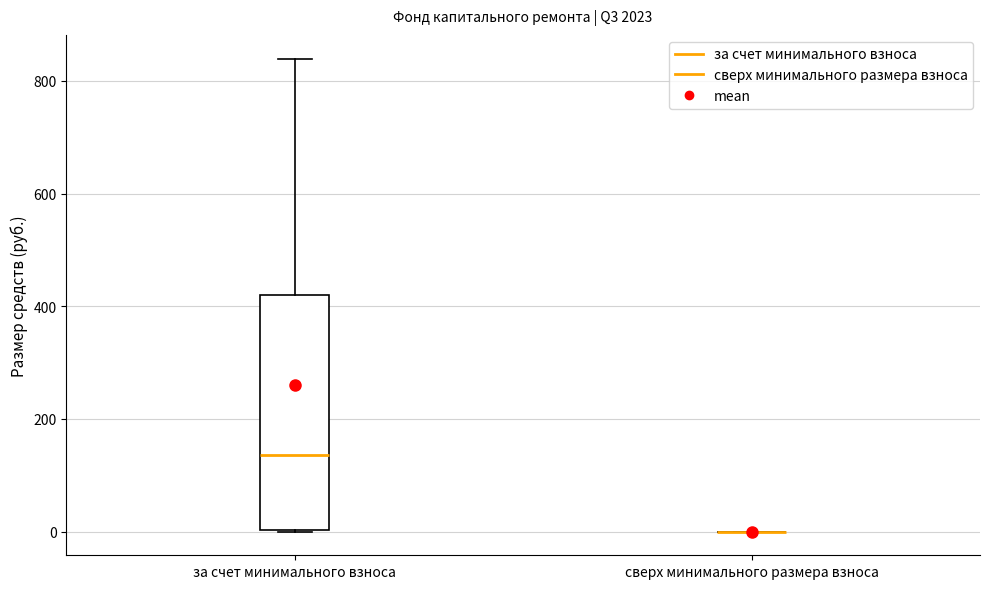

Reading left to right, read every box against the y-axis: the position of its median line, the range the box covers, and the ends of its whiskers. The values are not printed on the chart, so give them approximately, as read against the axis.

за счет минимального взноса: median 140, box 0 to 420, whiskers 0 to 840
сверх минимального размера взноса: box collapsed to a line at 0, whiskers 0 to 0